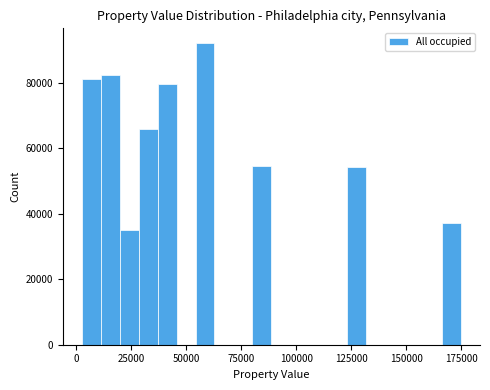

Read against the x-axis, roughly where is the centre of the tallest bar?

60000